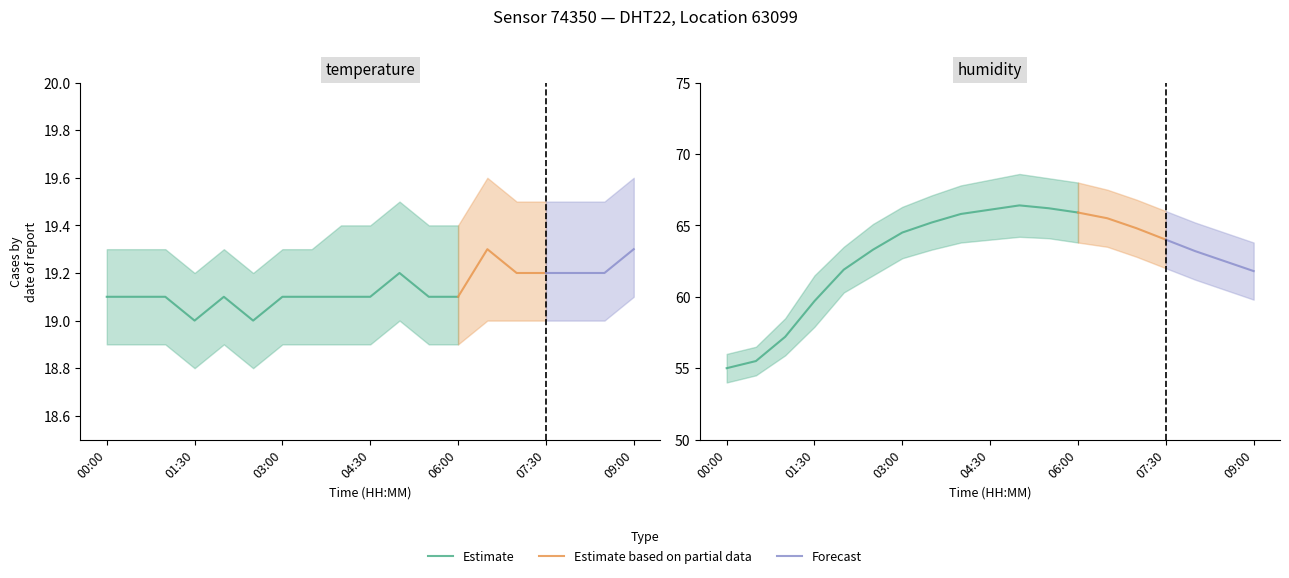

True or false: temperature_upper has a value of 4.4 at 08:00.

False